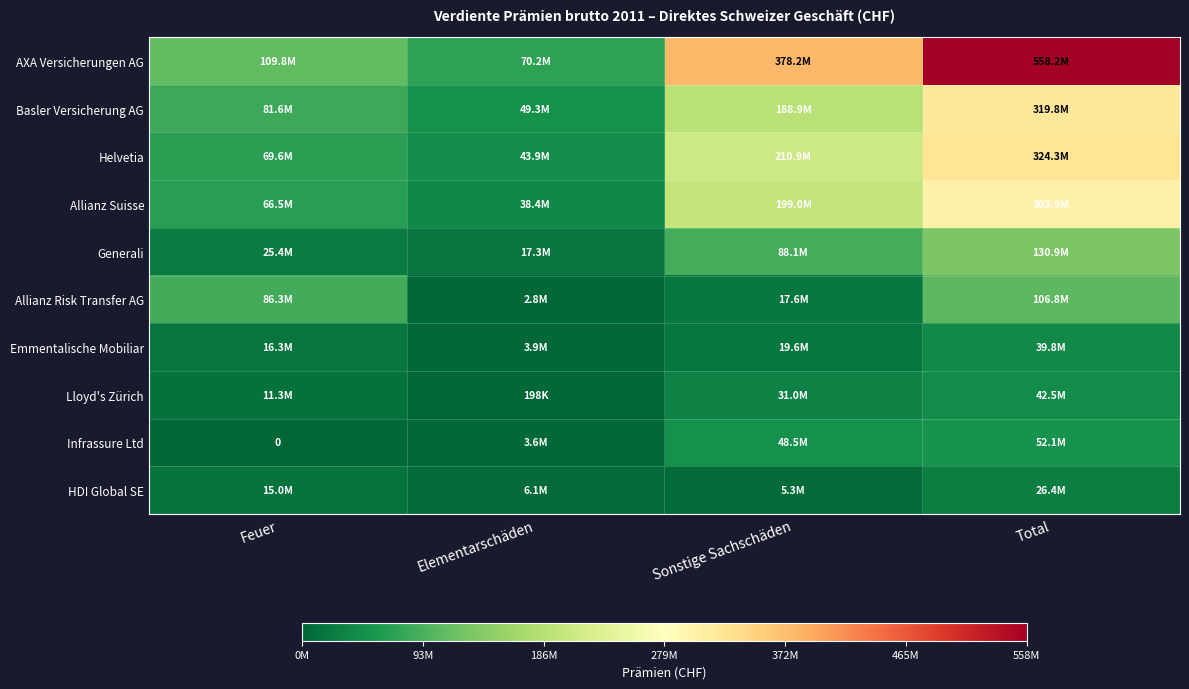

What is the difference between the Basler Versicherung AG values at Total and Elementarschäden?

270508486